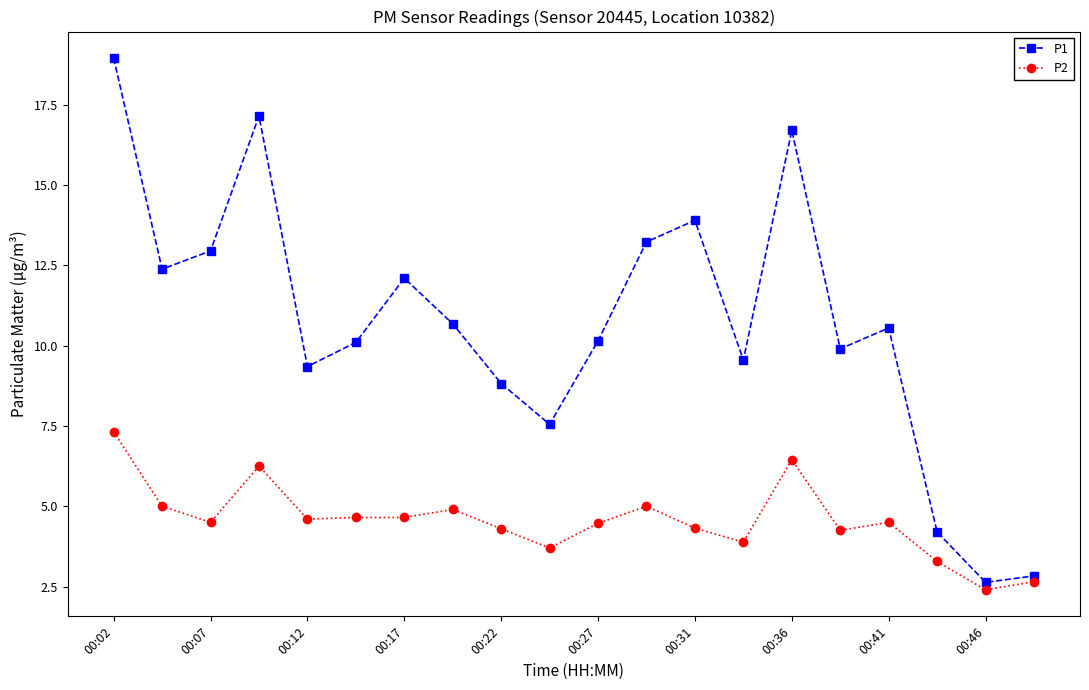

What is the value of the P1 point at the 2nd from the left?

12.4